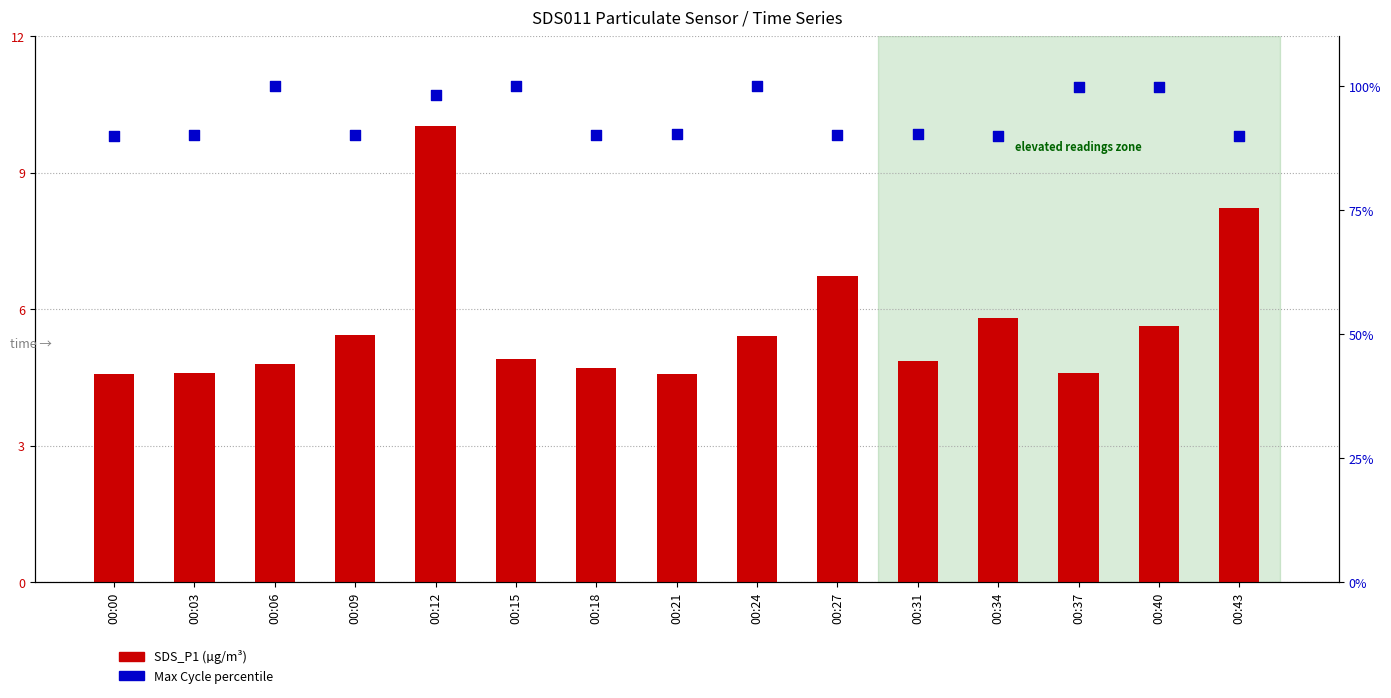

Which series contains the highest Y value?

Max Cycle %